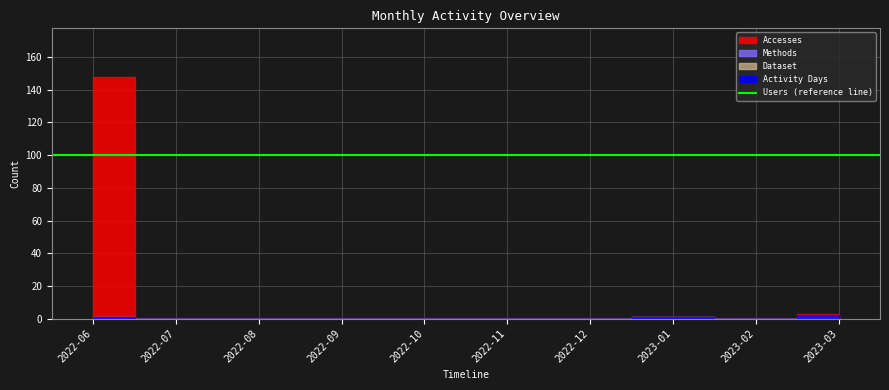

What is the difference between the highest and lowest values at 2022-06?

147